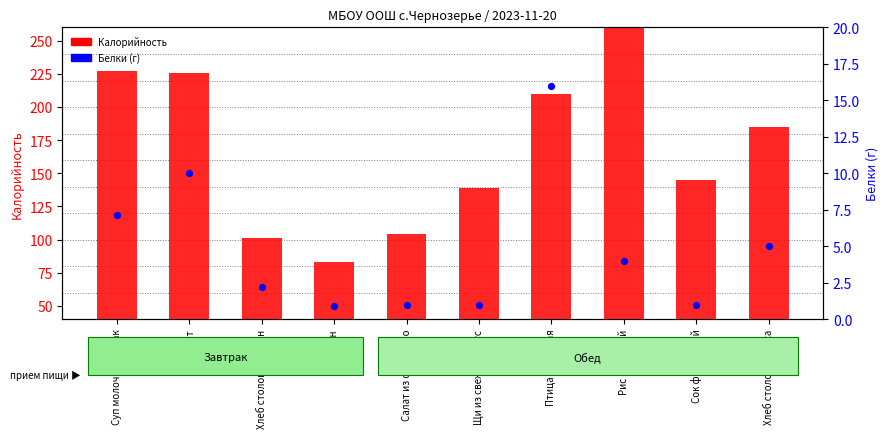

At how many categories does at least one series exceed 149?

4